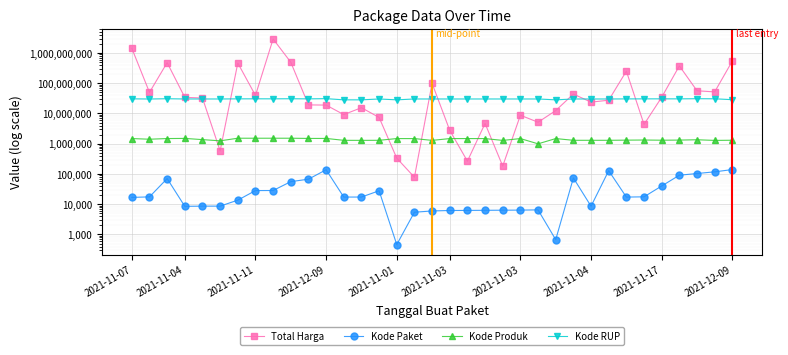

What is the highest value of the Kode Paket series?

139817